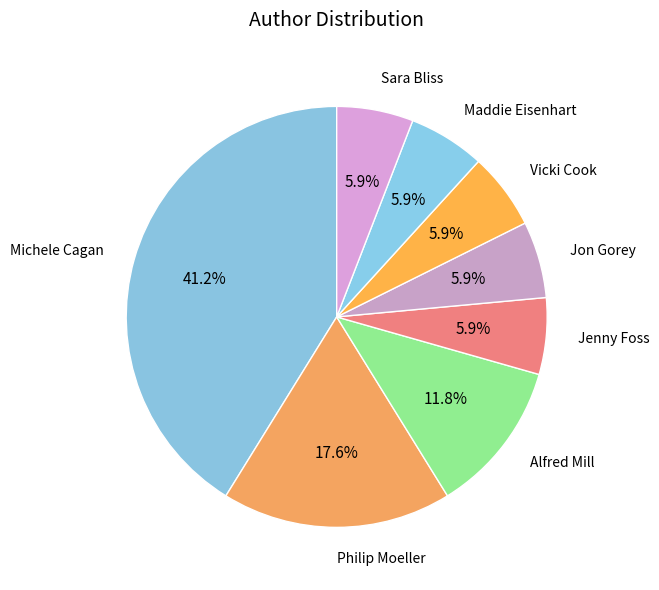

To the nearest percent, what is the difference between the largest and smallest slice percentages?

35%